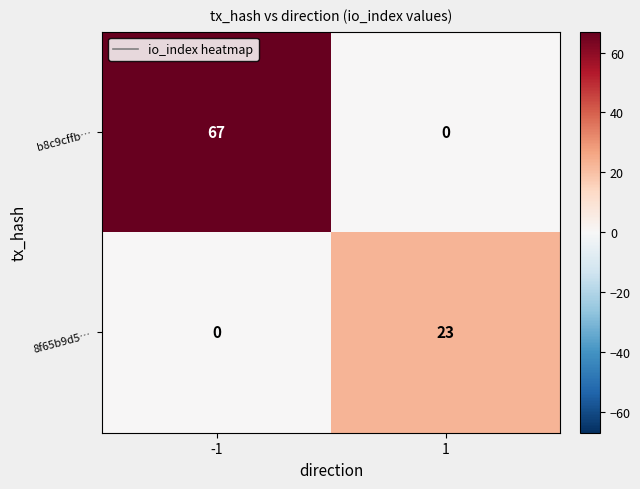

Read the 8f65b9d5… value at 1, to the nearest 5.

25